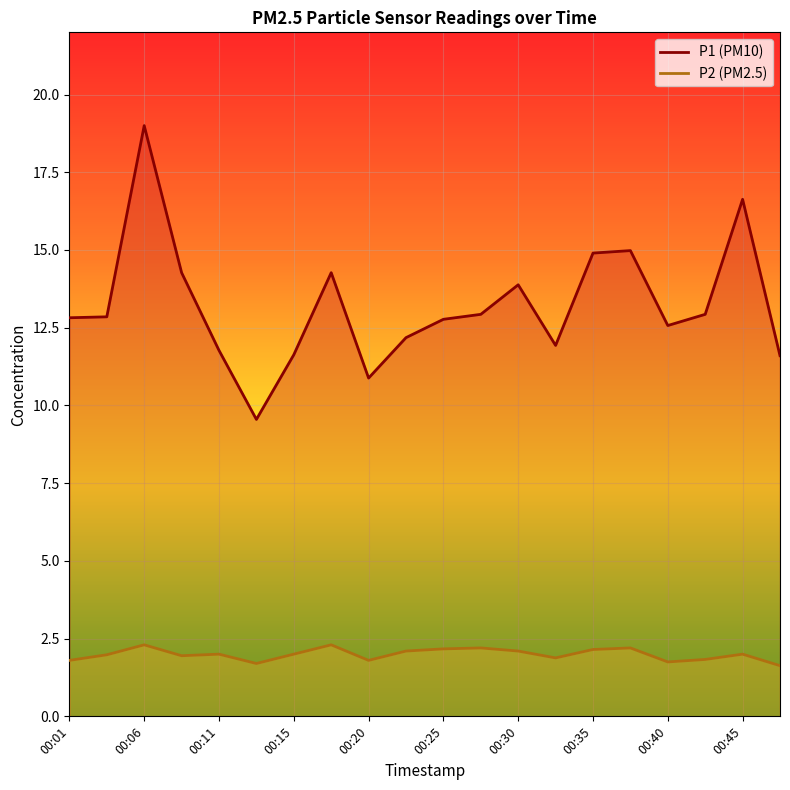

Which series has the largest total across all categories?

P1